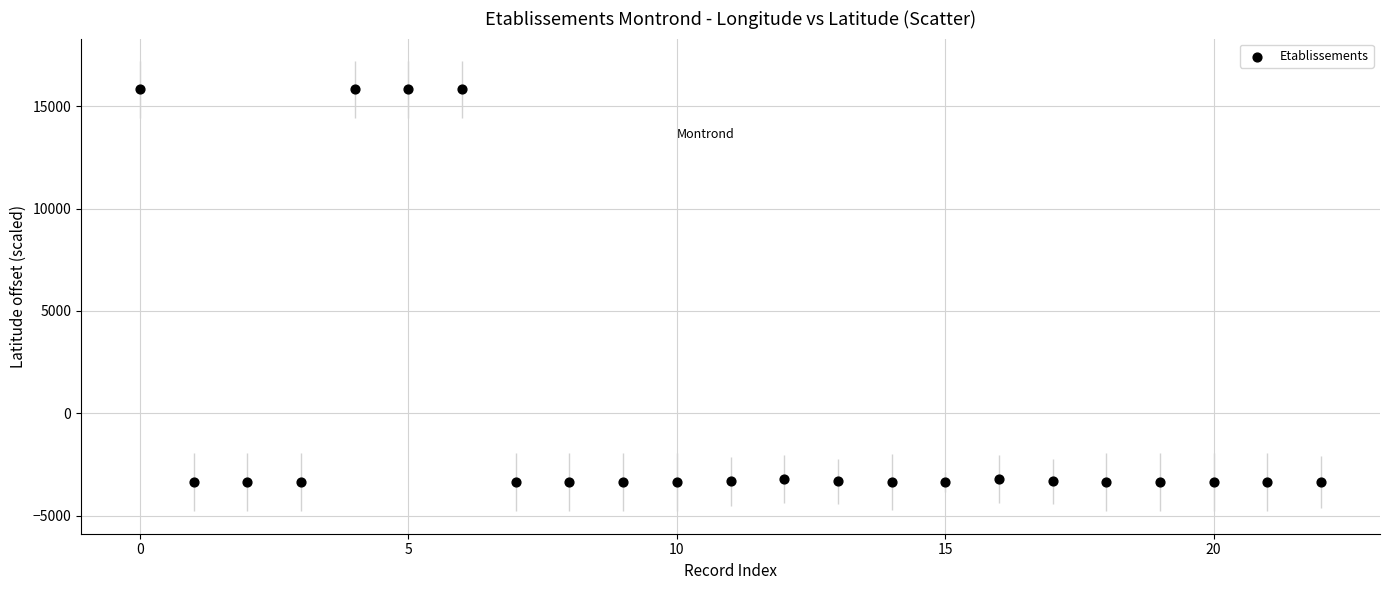

What is the range of Y values (max minus min)?

19197.6